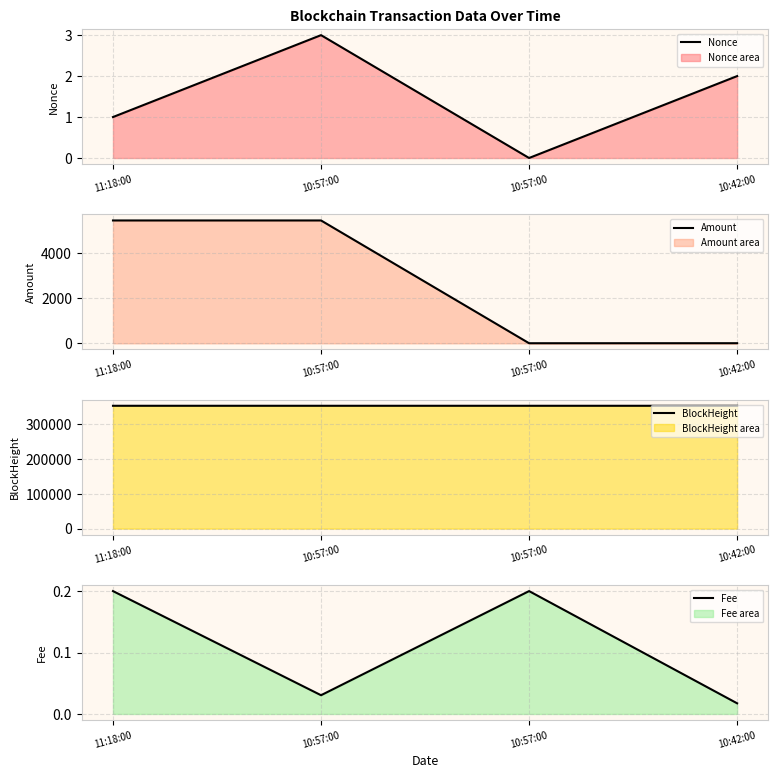

What is the total value across all series at 10:42:00?

353644.0